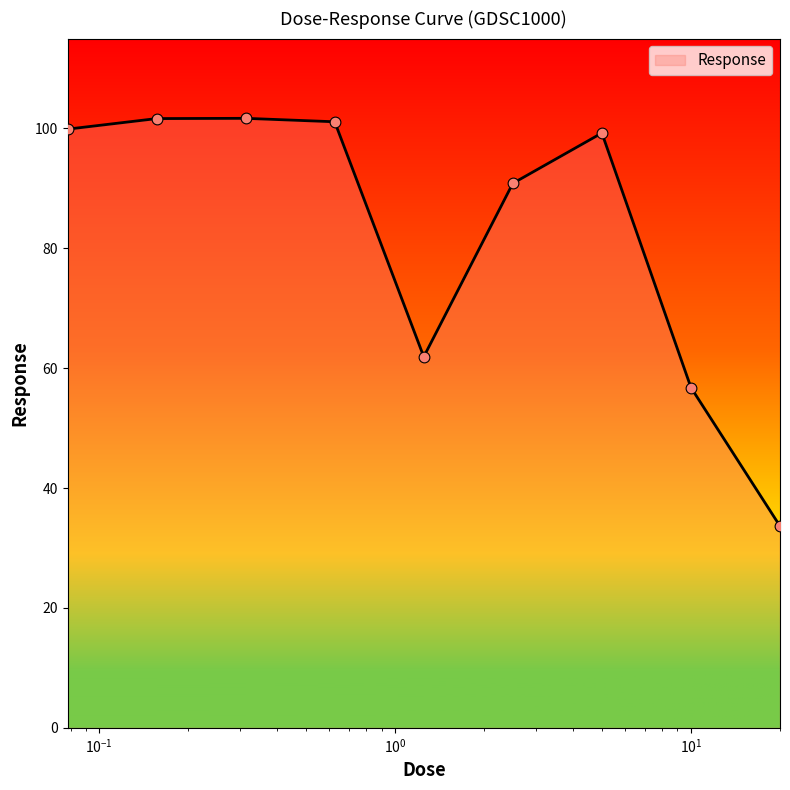

What is the smallest value displayed?

33.7